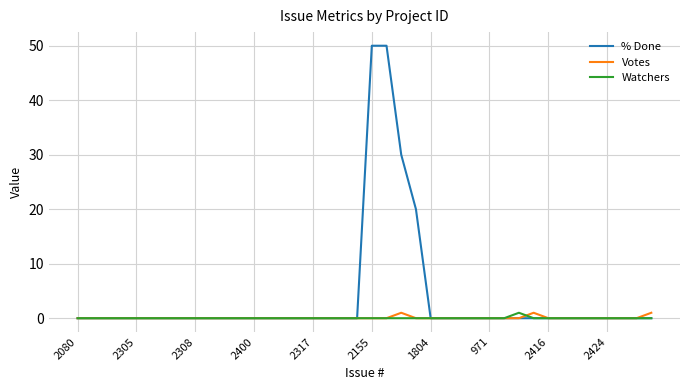

Which series has the largest range (max minus min)?

% Done